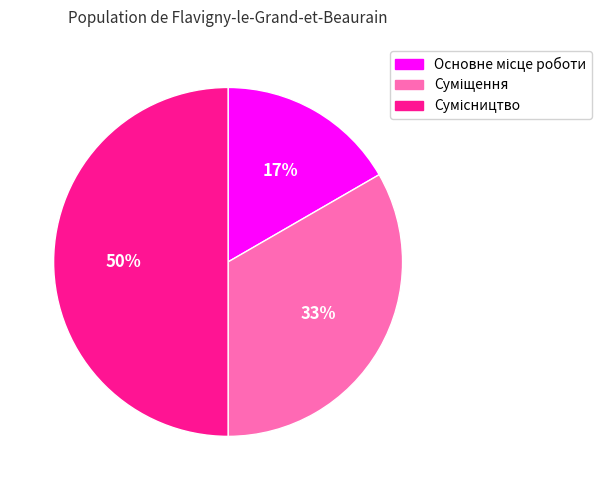

To the nearest percent, what is the difference between the largest and smallest slice percentages?

33%